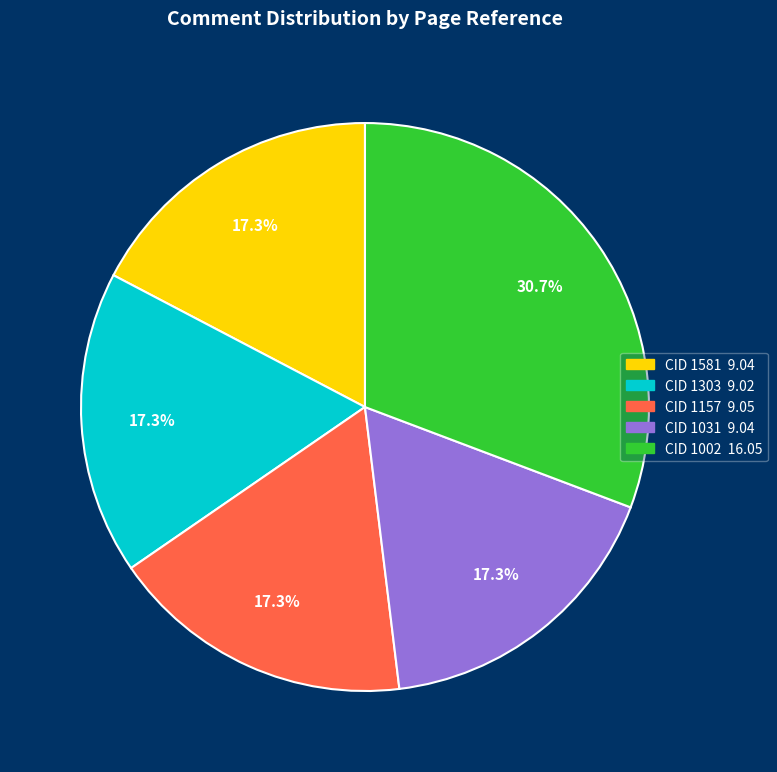

Which slice is the largest?

CID 1002